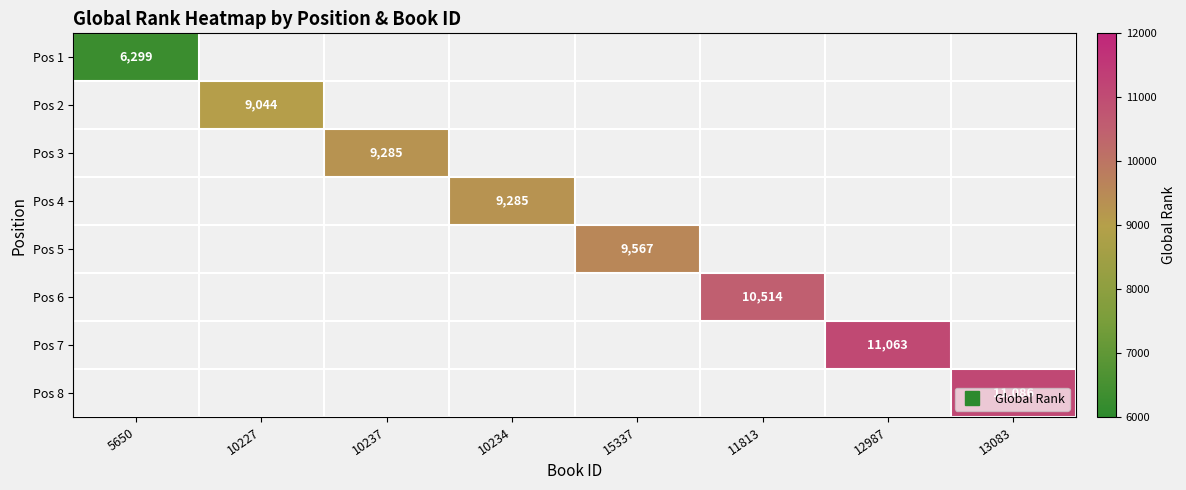

At which category does the chart reach its minimum across all series?

5650